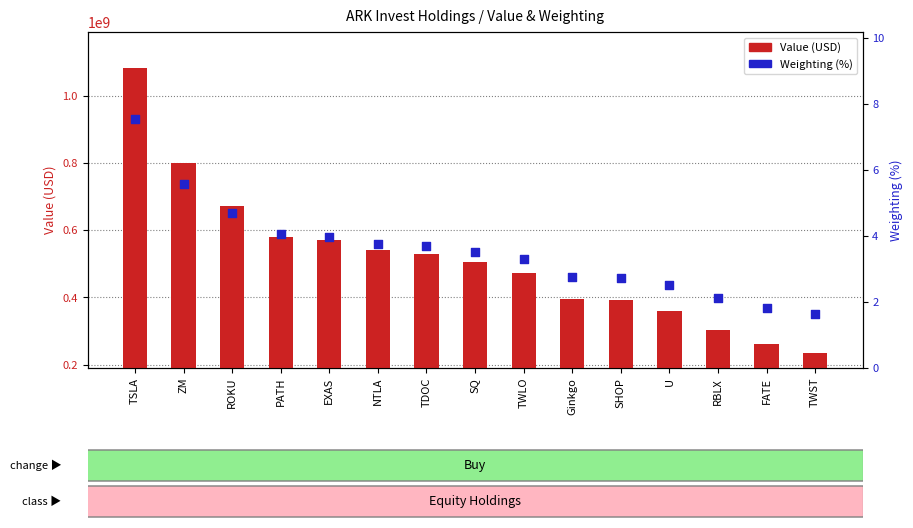

Is the value of Weighting (%) at Ginkgo greater than the value of Value (USD) at ROKU?

No